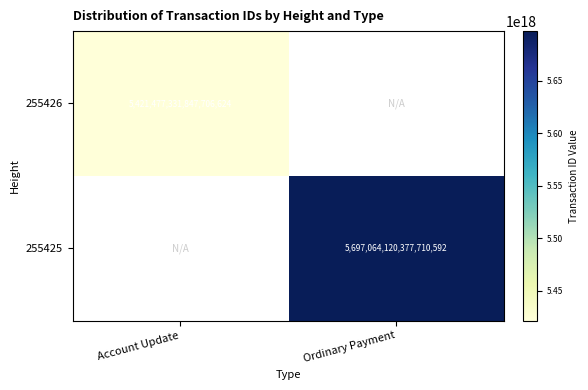

Is the value of 255425 at Ordinary Payment greater than the value of 255426 at Account Update?

Yes